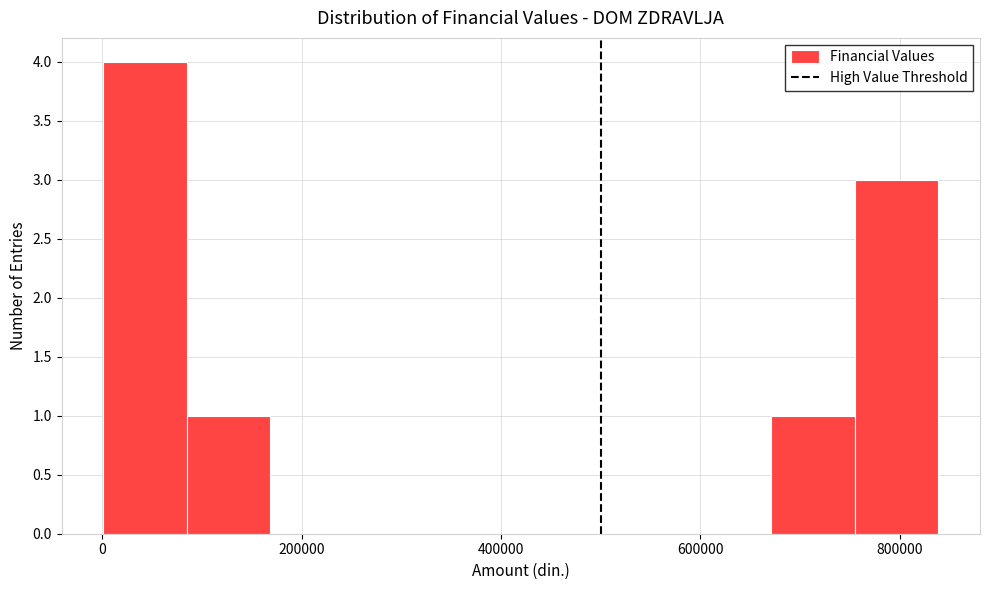

Reading left to right, transcribe this chart: for each bar, give the range it covers on the x-axis and its height. Neither the bar edges nor the heights are printed on the chart, so give them approximately, as read against the axes.

0 to 80000: 4
80000 to 160000: 1
160000 to 260000: 0
260000 to 340000: 0
340000 to 420000: 0
420000 to 500000: 0
500000 to 580000: 0
580000 to 680000: 0
680000 to 760000: 1
760000 to 840000: 3